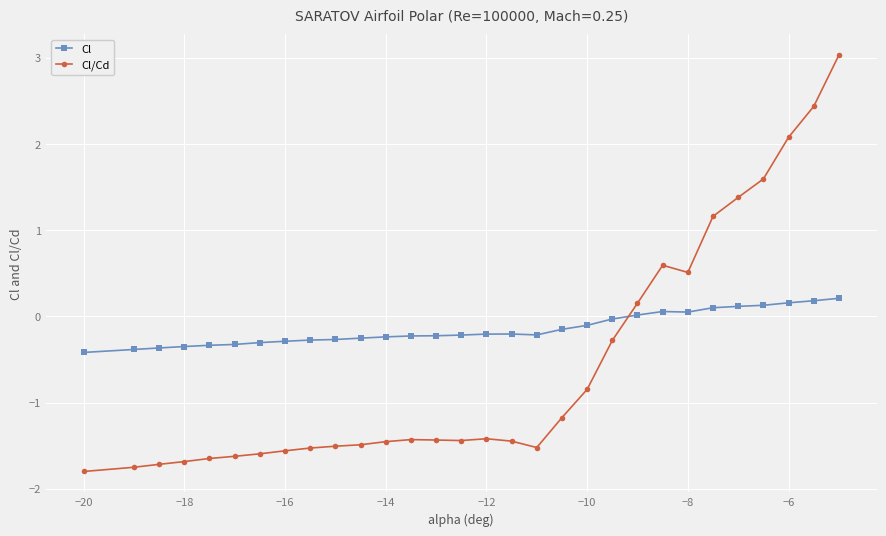

What is the value of the Cl point at the 14th from the left?

-0.2